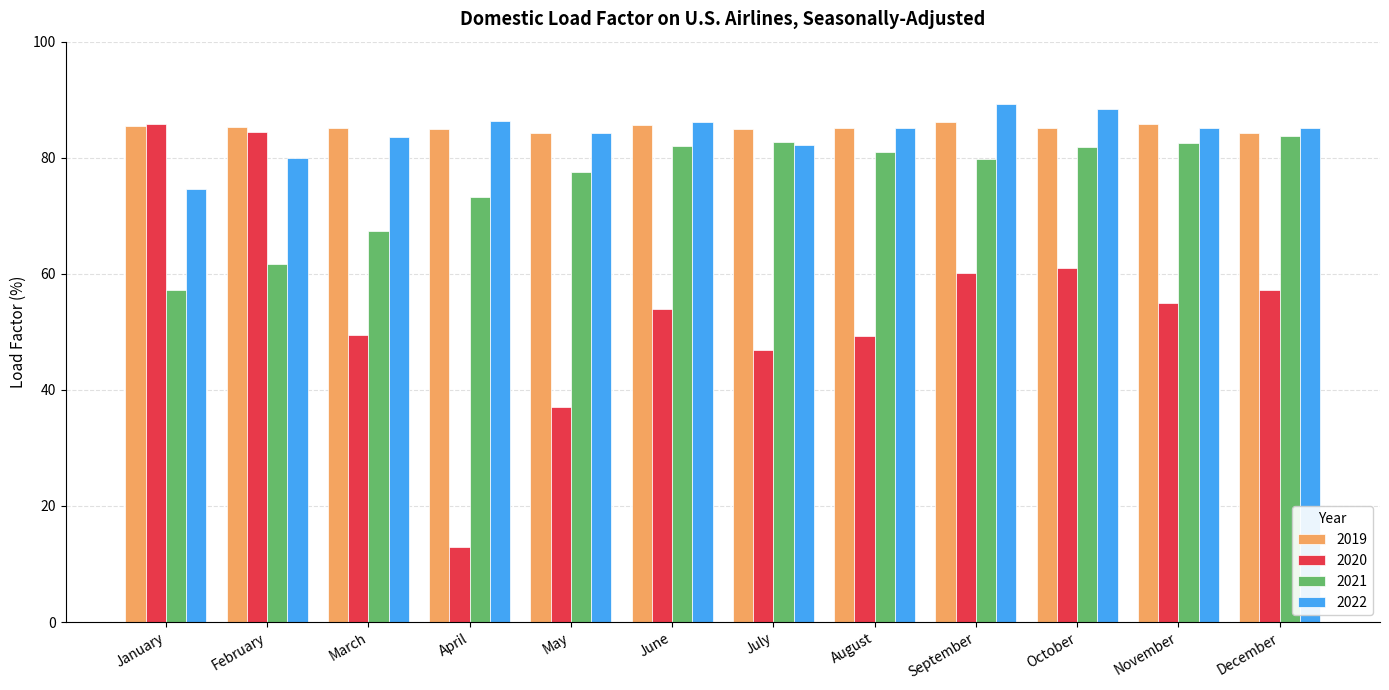

What is the approximate value of 2022 at February?

79.9